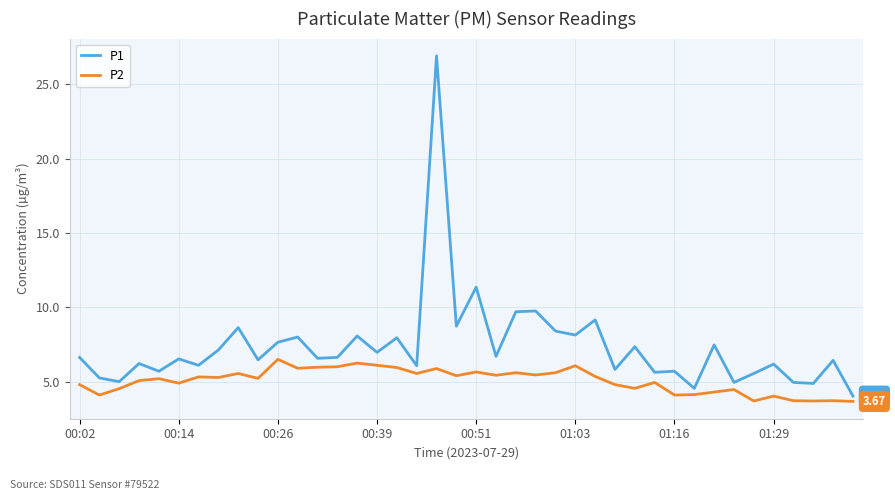

What is the average value of the P1 series?

7.3